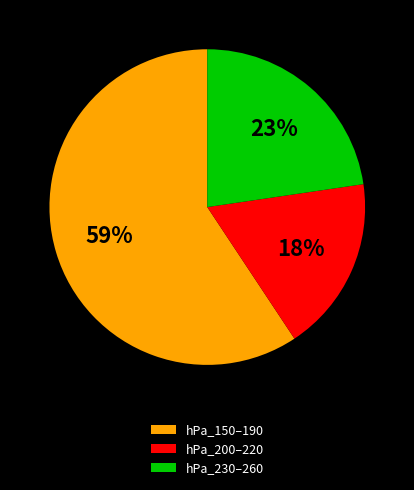

What is the ratio of the value at hPa_230–260 to the value at hPa_200–220?

1.3